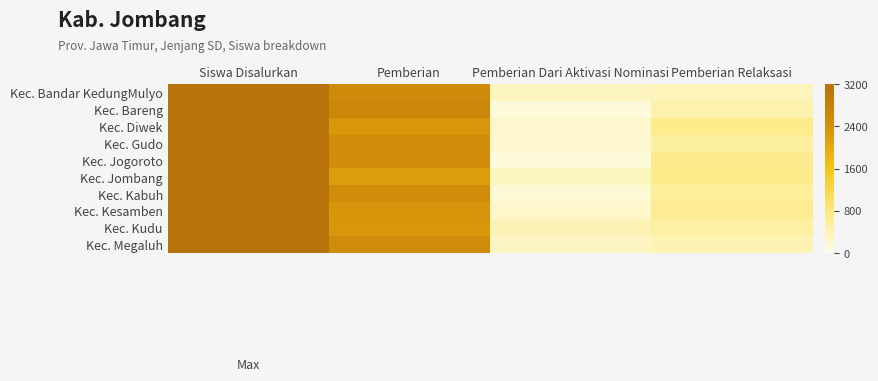

Which has a higher value, Siswa Disalurkan or Pemberian?

Siswa Disalurkan